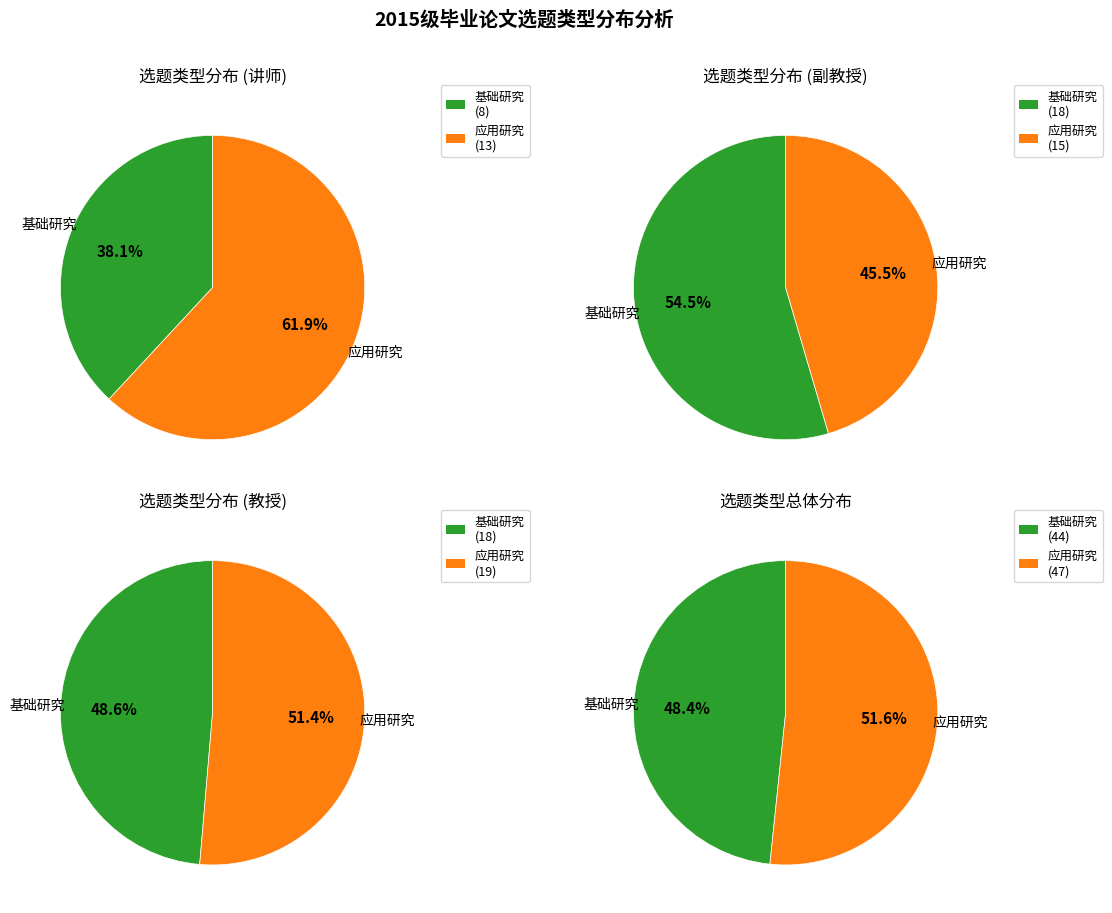

Which category has the smallest portion of the pie?

基础研究